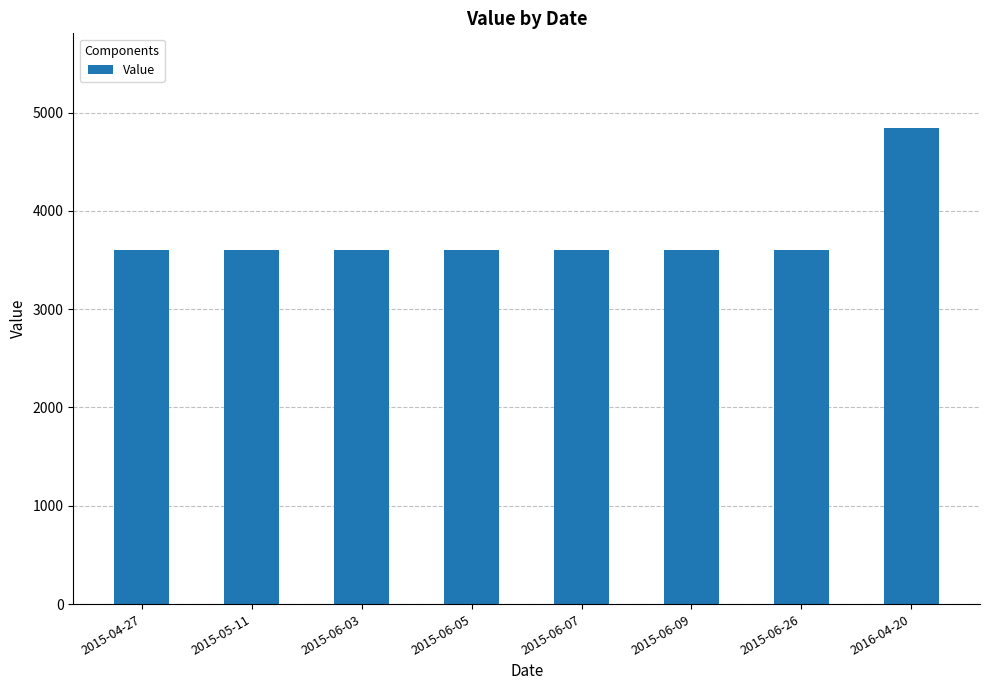

What is the difference between the values at 2015-06-05 and 2016-04-20?

1232